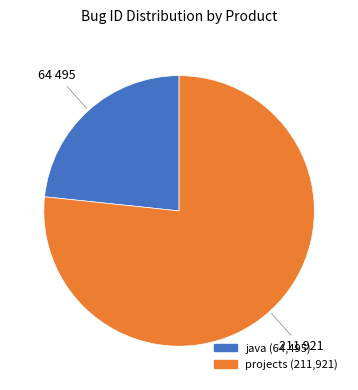

Is there any slice that represents more than half of the pie?

Yes